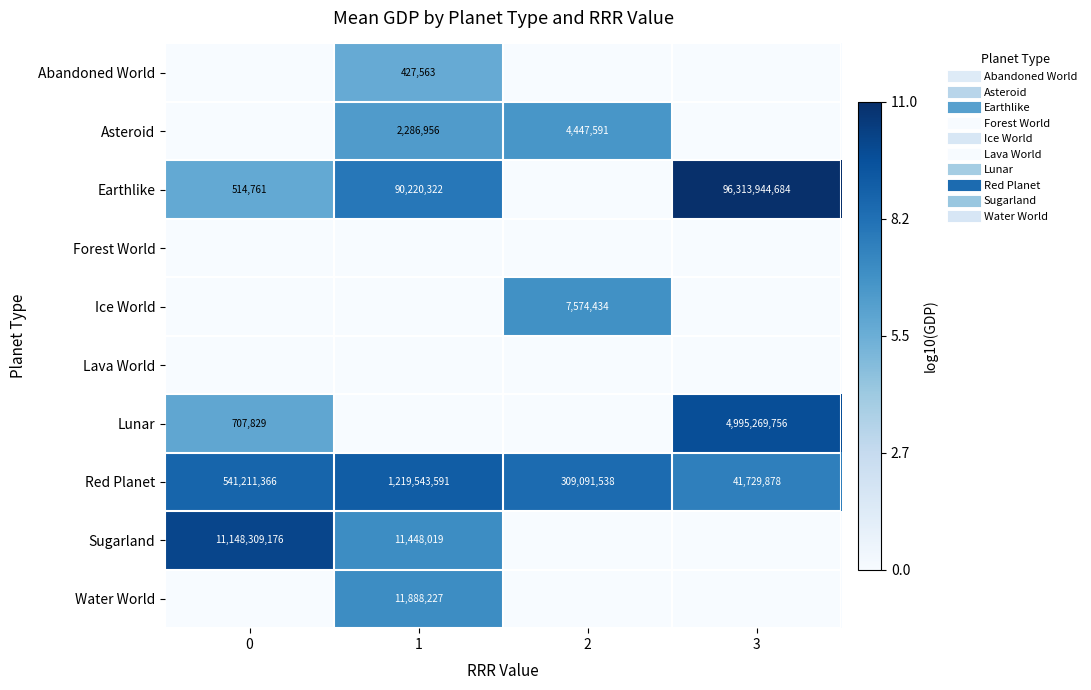

How many categories are shown in the chart?

4